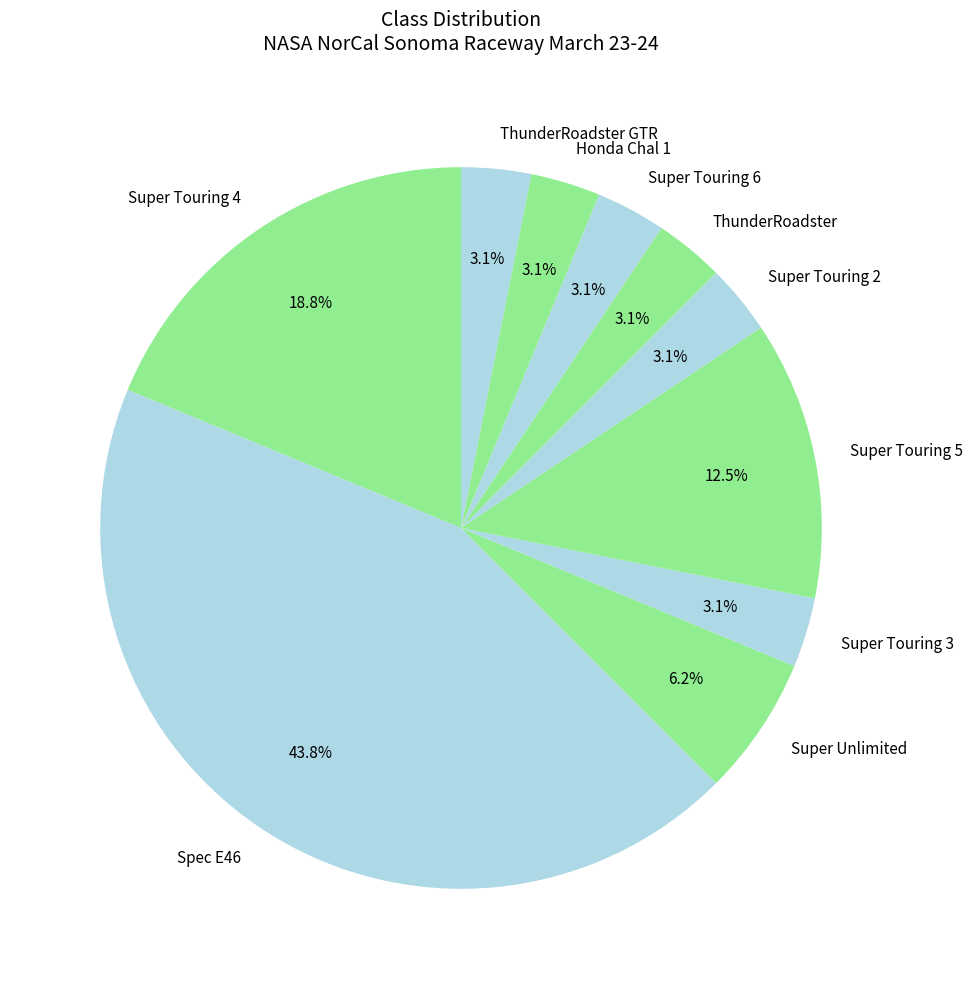

What is the largest slice in the pie chart?

Spec E46